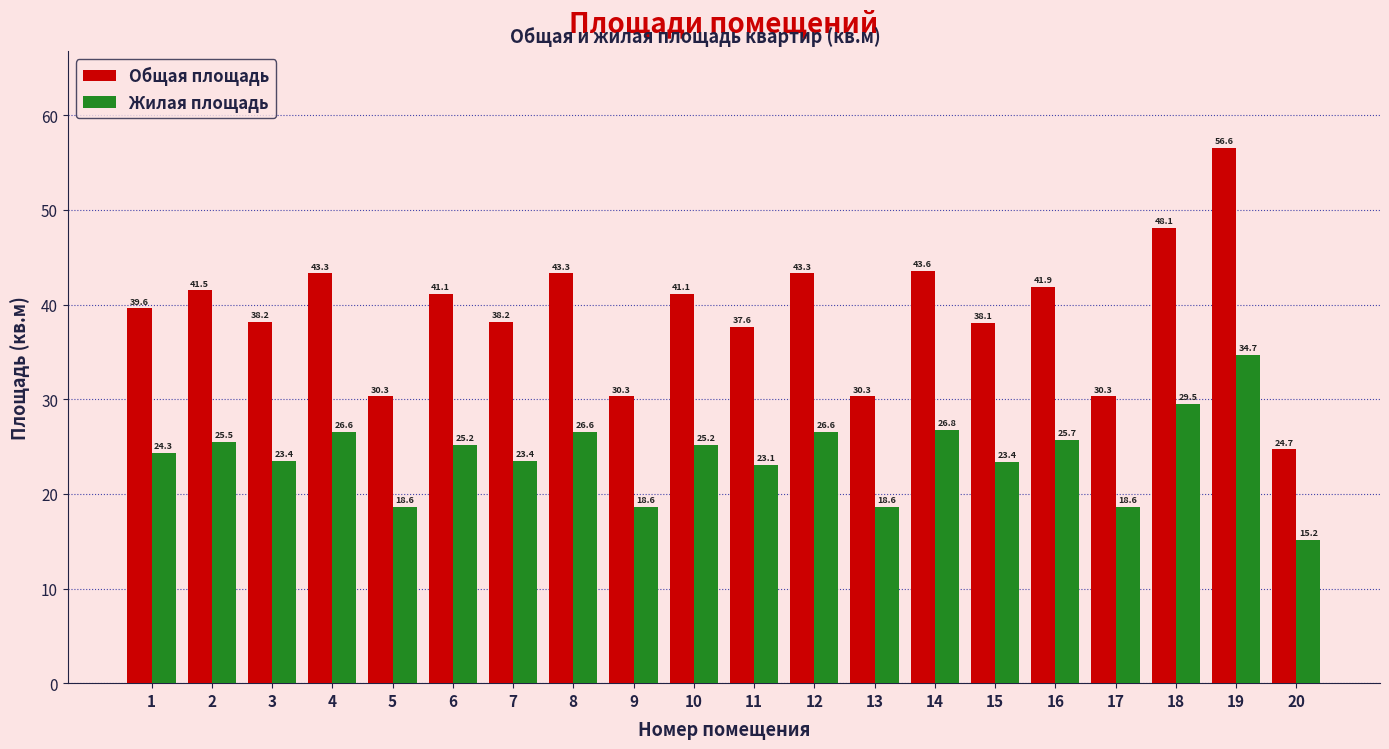

True or false: Общая площадь has a value of 76.6 at 12.

False